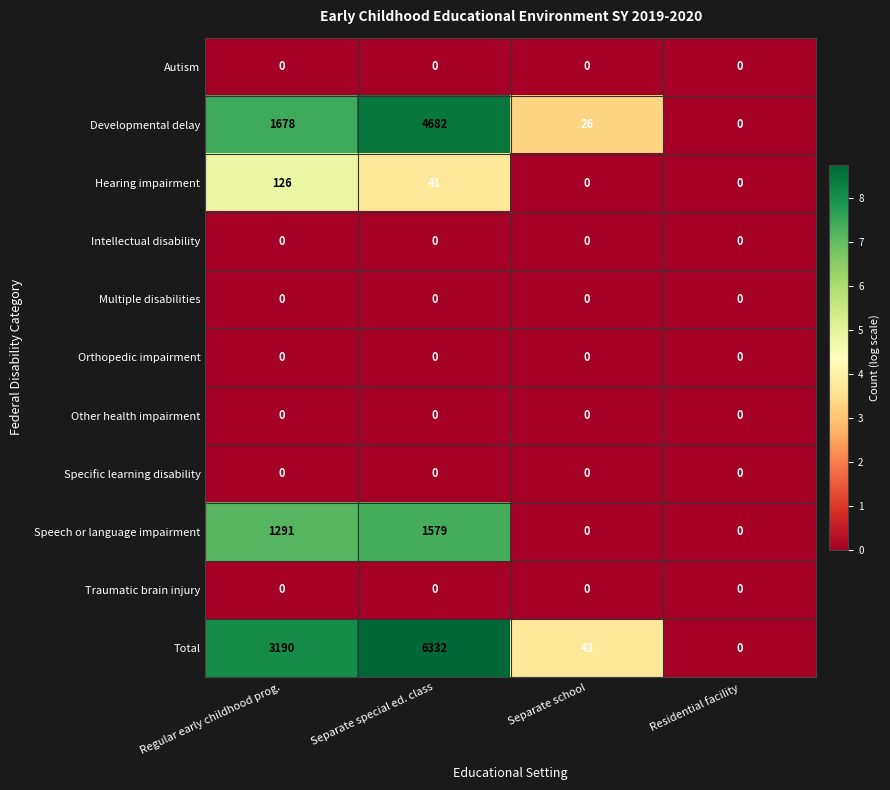

Is the value of Specific learning disability at Separate special ed. class greater than the value of Developmental delay at Separate school?

No